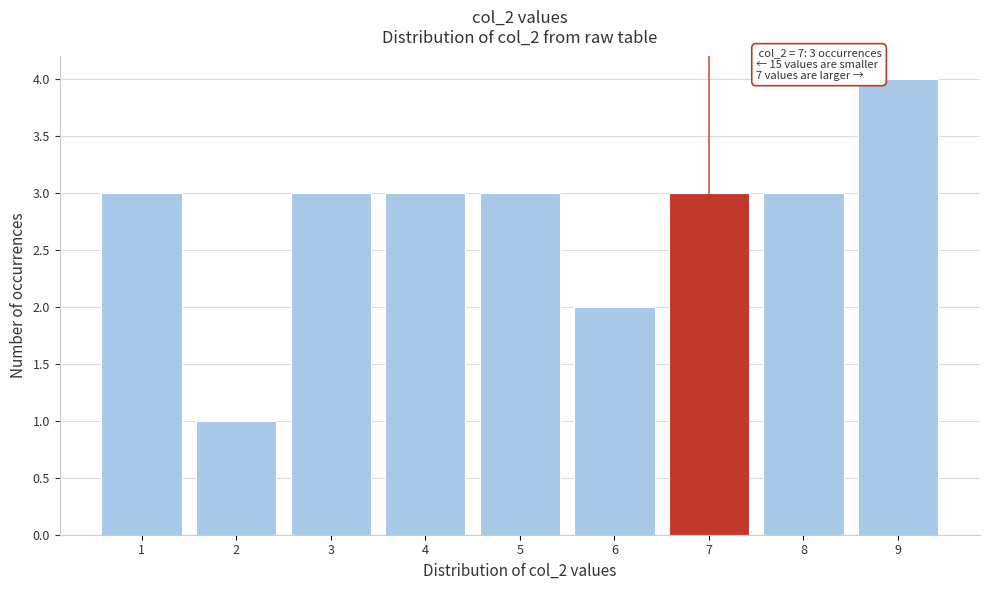

Over which range of the x-axis is the bar tallest?

8.5 to 9.5